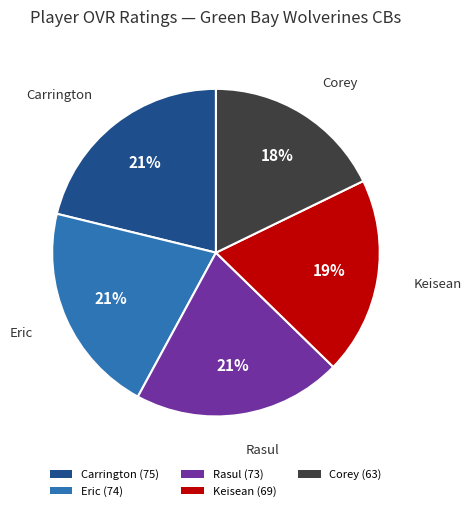

Do Corey (63) and Eric (74) together represent more than half of the pie?

No